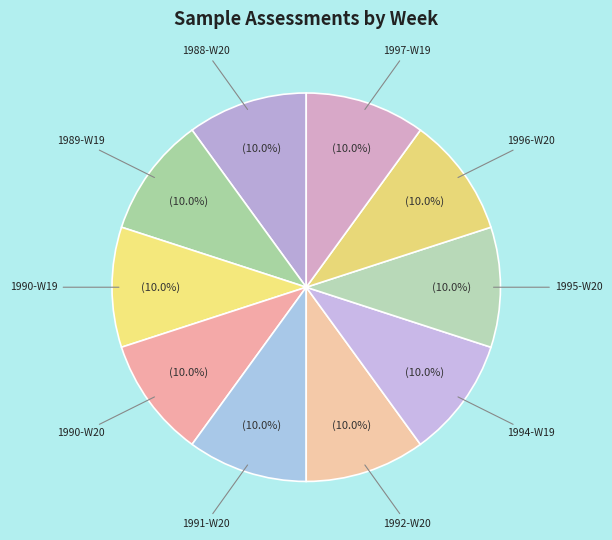

Is it true that 1997 is 22% of the pie?

False